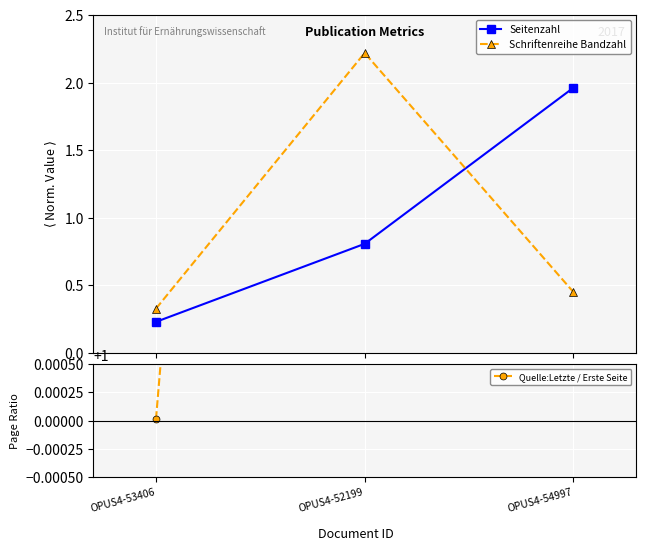

What is the value of the Schriftenreihe Bandzahl point at the 3rd from the left?

0.5